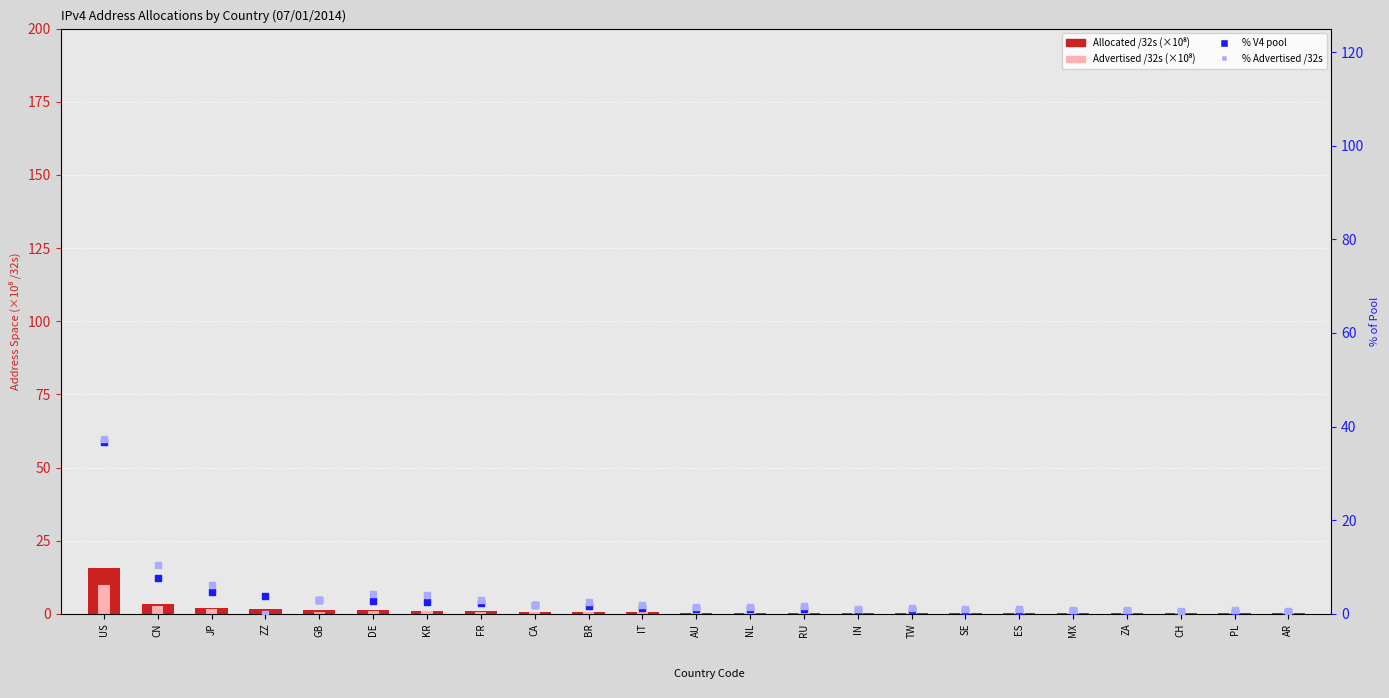

At how many categories does at least one series exceed 6?

3